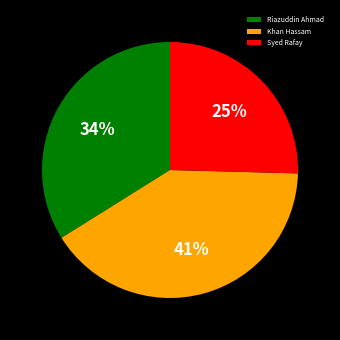

To the nearest percent, what percentage of the pie is Riazuddin Ahmad?

34%